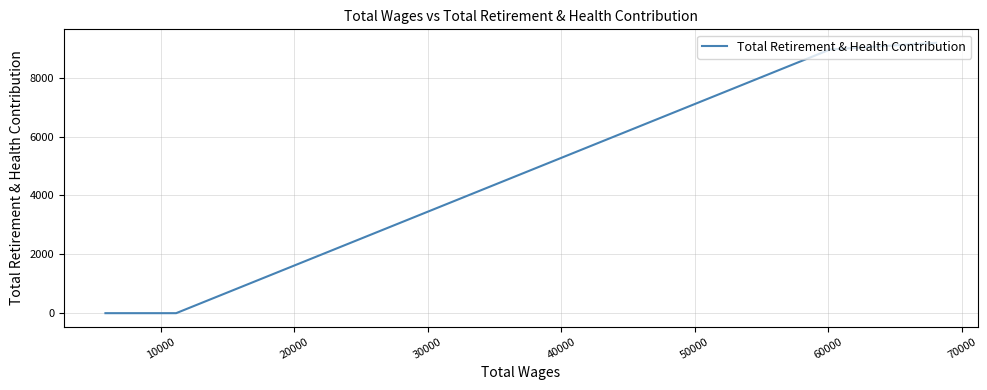

True or false: there are more than 1 points higher than both neighbors.

False